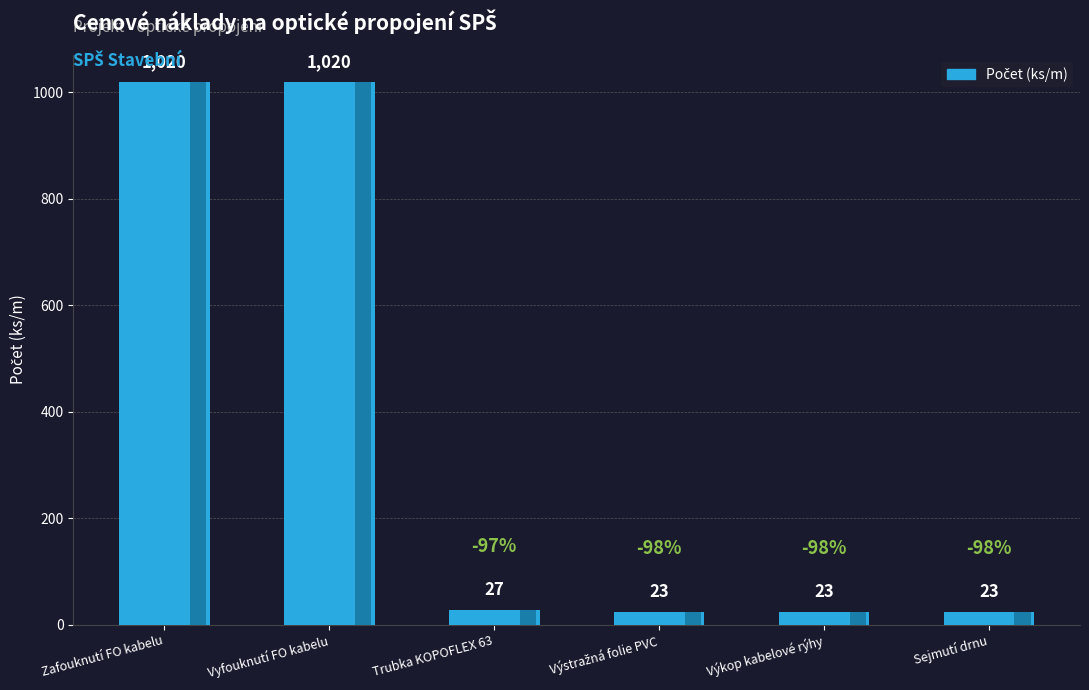

At which label is the value closest to 510?

Trubka KOPOFLEX 63